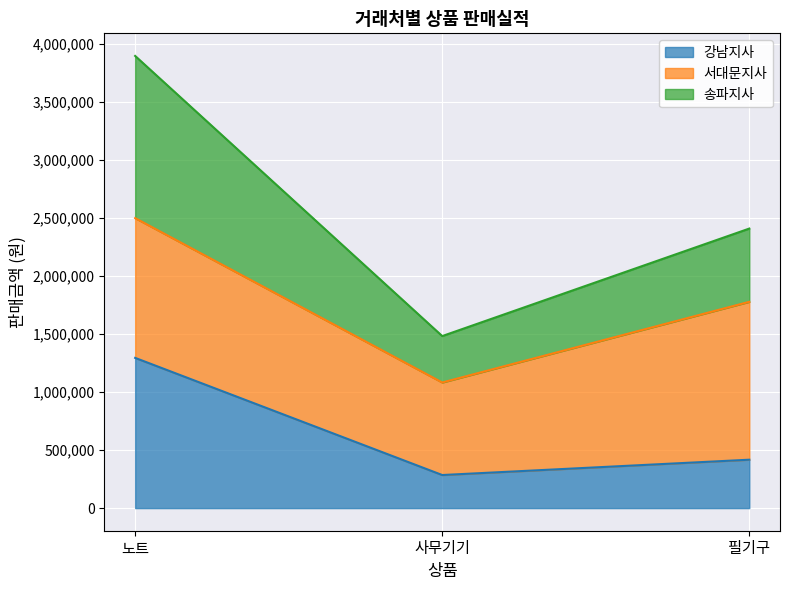

Which category has the lowest value across all series?

사무기기